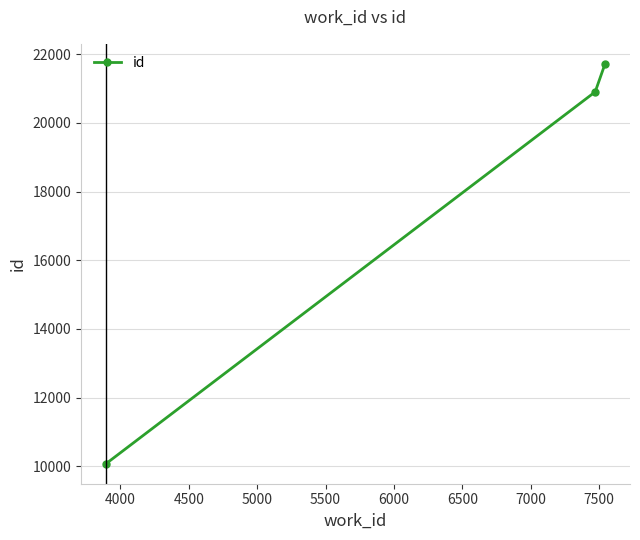

How many distinct data groups are displayed?

1